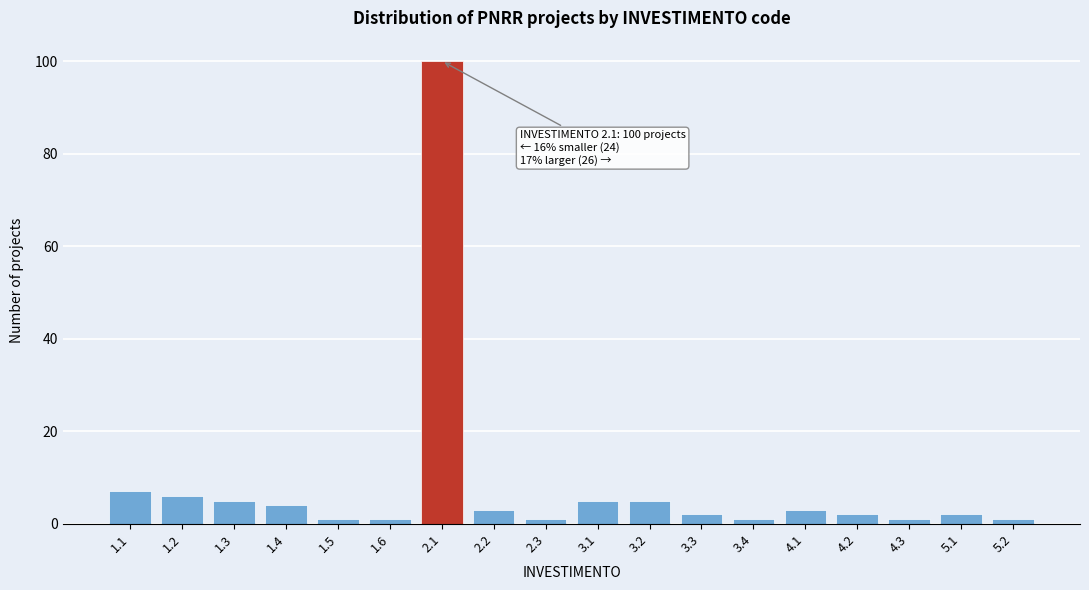

Reading left to right, extract all data points from this chart.

1.1=7	1.2=6	1.3=5	1.4=4	1.5=1	1.6=1	2.1=100	2.2=3	2.3=1	3.1=5	3.2=5	3.3=2	3.4=1	4.1=3	4.2=2	4.3=1	5.1=2	5.2=1